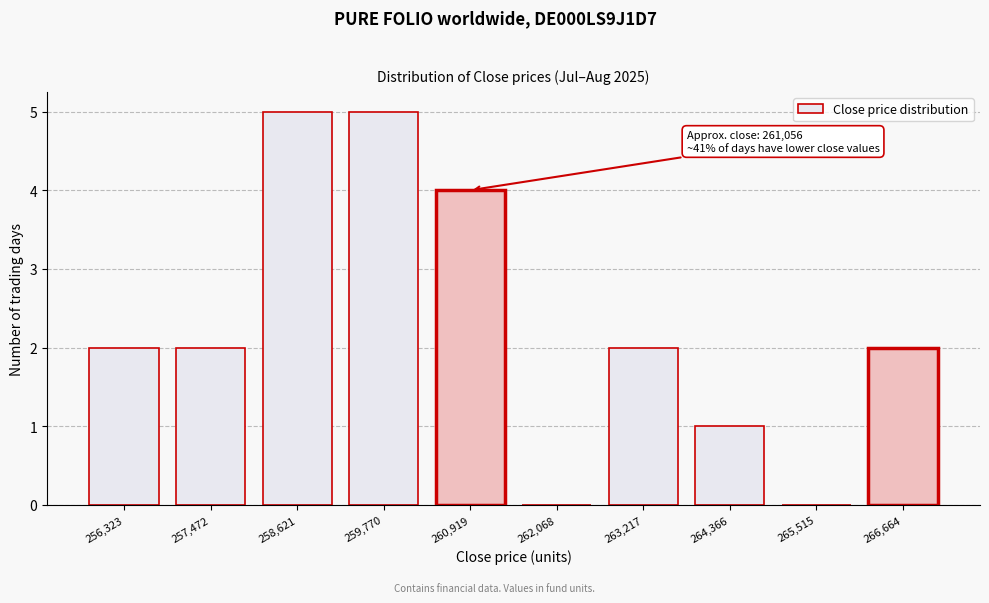

Reading left to right, extract all data points from this chart.

256,323=2	257,472=2	258,621=5	259,770=5	260,919=4	262,068=0	263,217=2	264,366=1	265,515=0	266,664=2